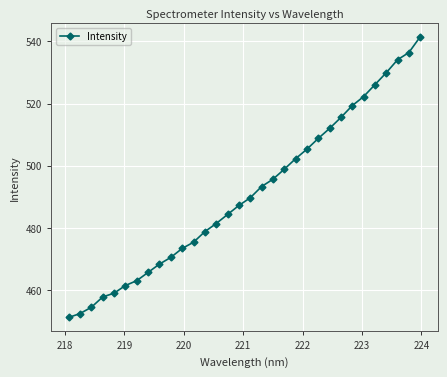

What is the value of the 21st point from the left?

502.2